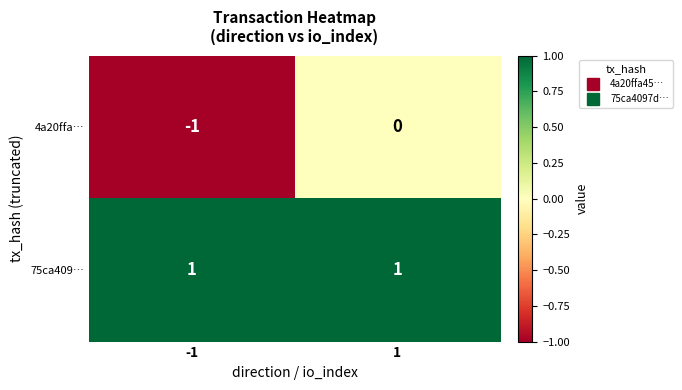

Rank the series at 1 from highest to lowest value.

75ca409…, 4a20ffa…